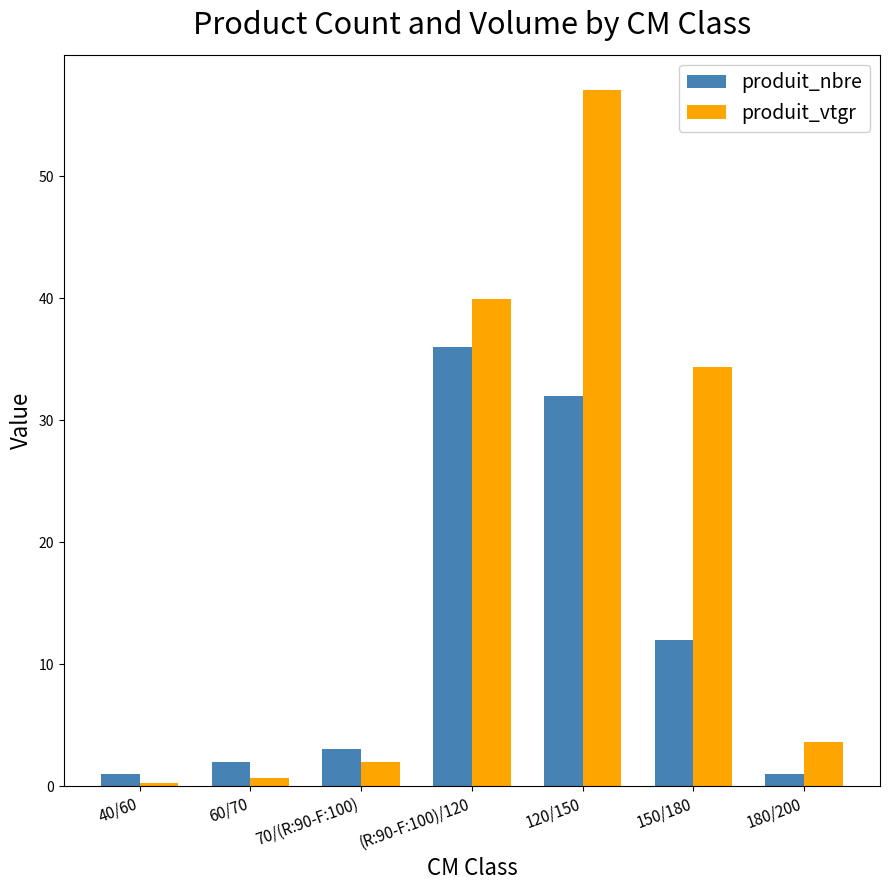

What position from the left is 70/(R:90-F:100)?

3